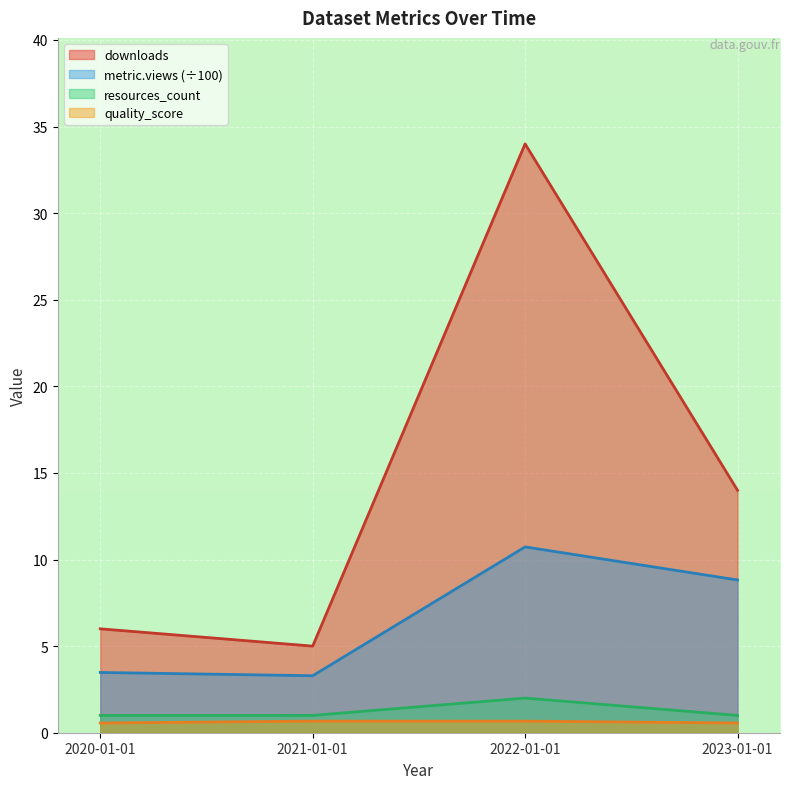

At which category is the sum across all series the highest?

2022-01-01